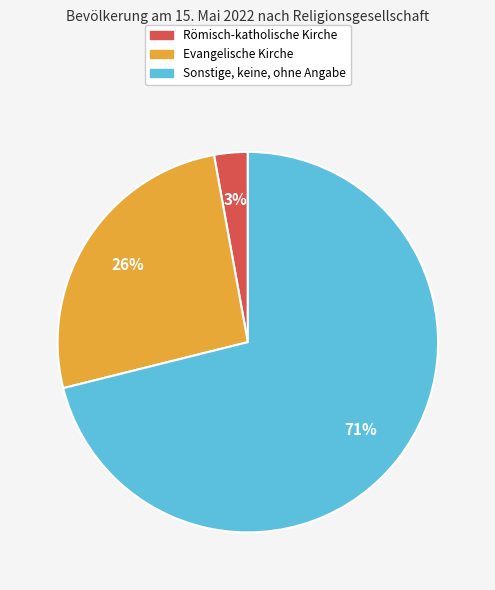

Does any single category account for the majority?

Yes